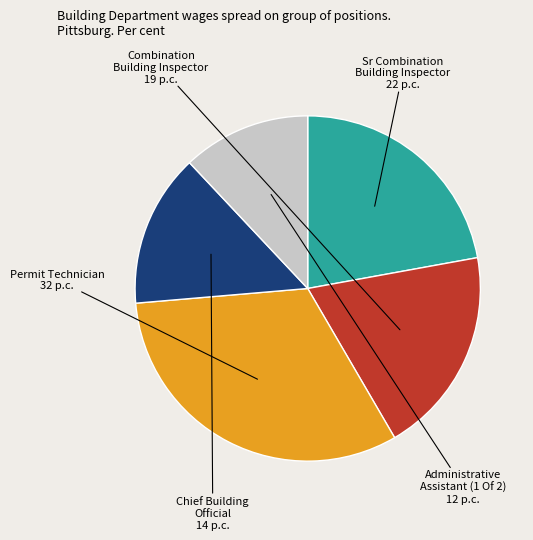

How many slices are in this pie chart?

5